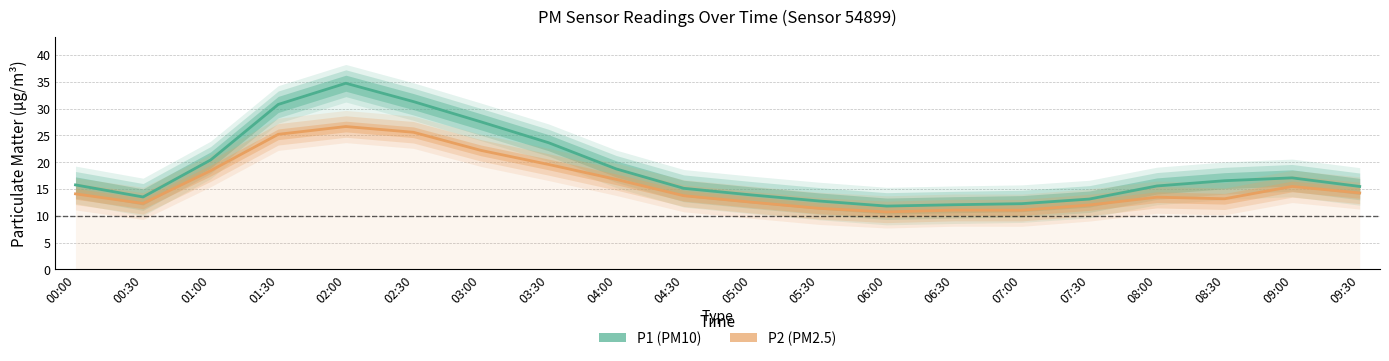

Does the chart have visible grid lines?

Yes